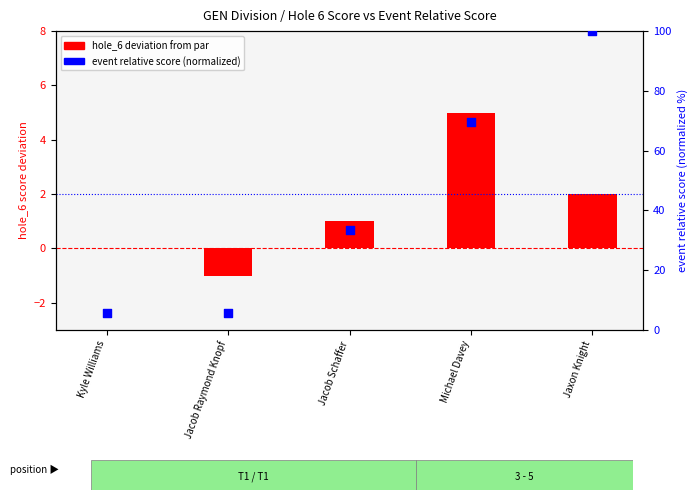

At which category is the sum across all series the highest?

Jaxon Knight